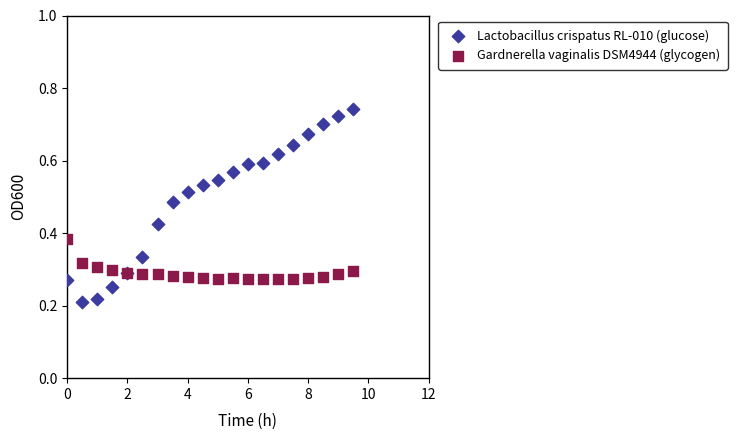

Which series reaches the minimum Y coordinate?

Lactobacillus crispatus RL-010 (glucose)